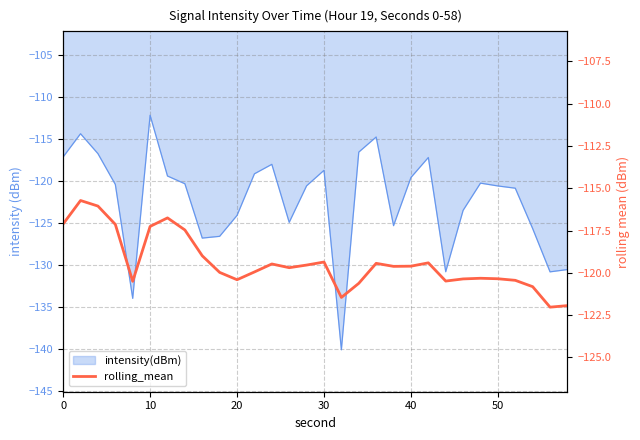

What is the maximum value shown in the chart?

-115.7